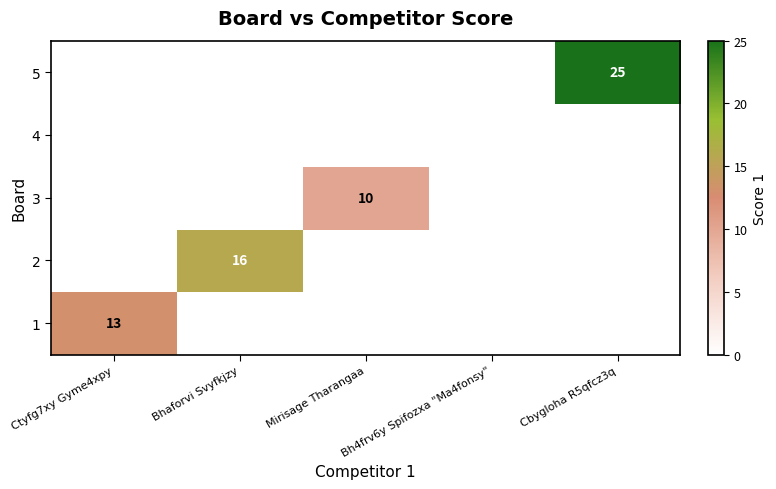

Which label corresponds to the smallest value in the chart?

Bhaforvi Svyfkjzy